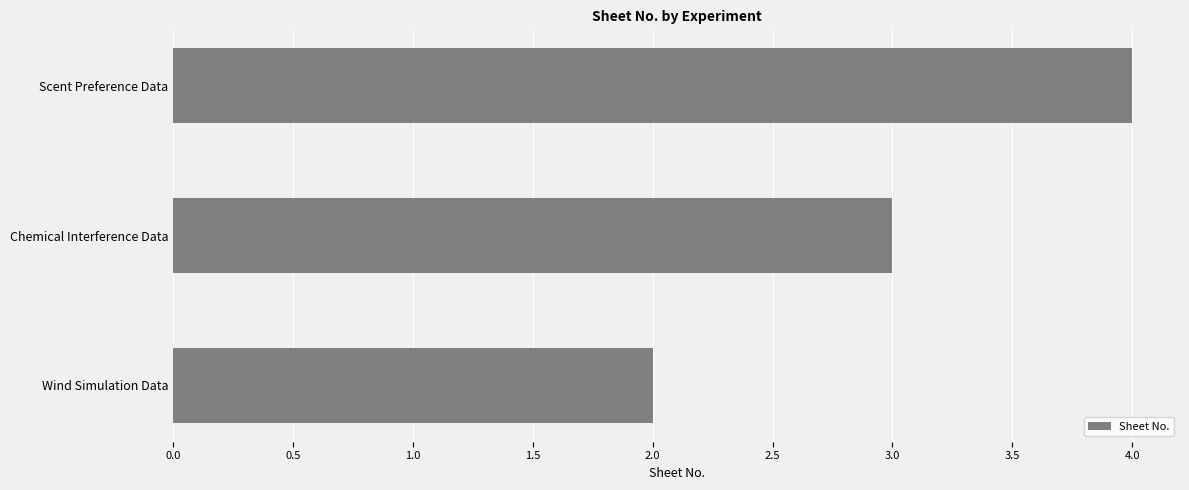

Is it true that the value at Wind Simulation Data is 2?

True